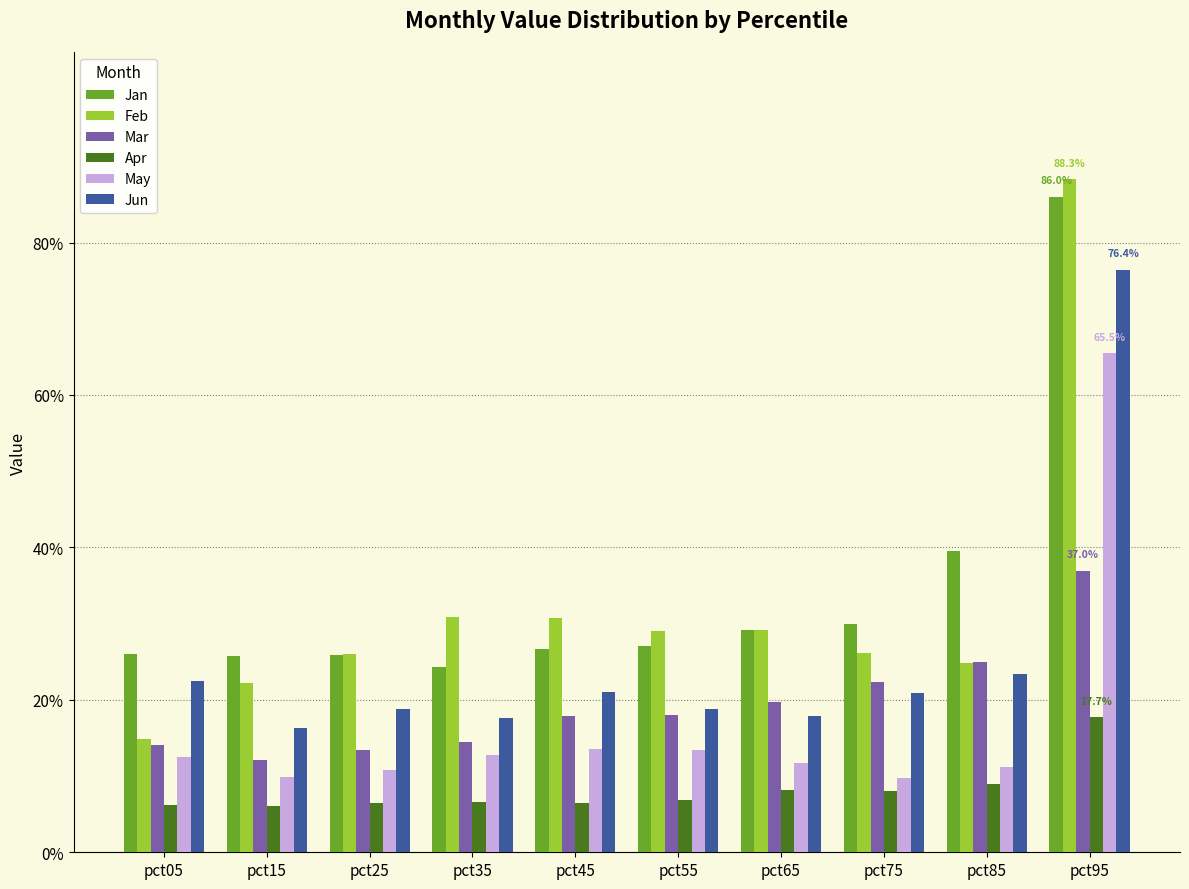

What are all the series names shown in the legend?

Jan, Feb, Mar, Apr, May, Jun